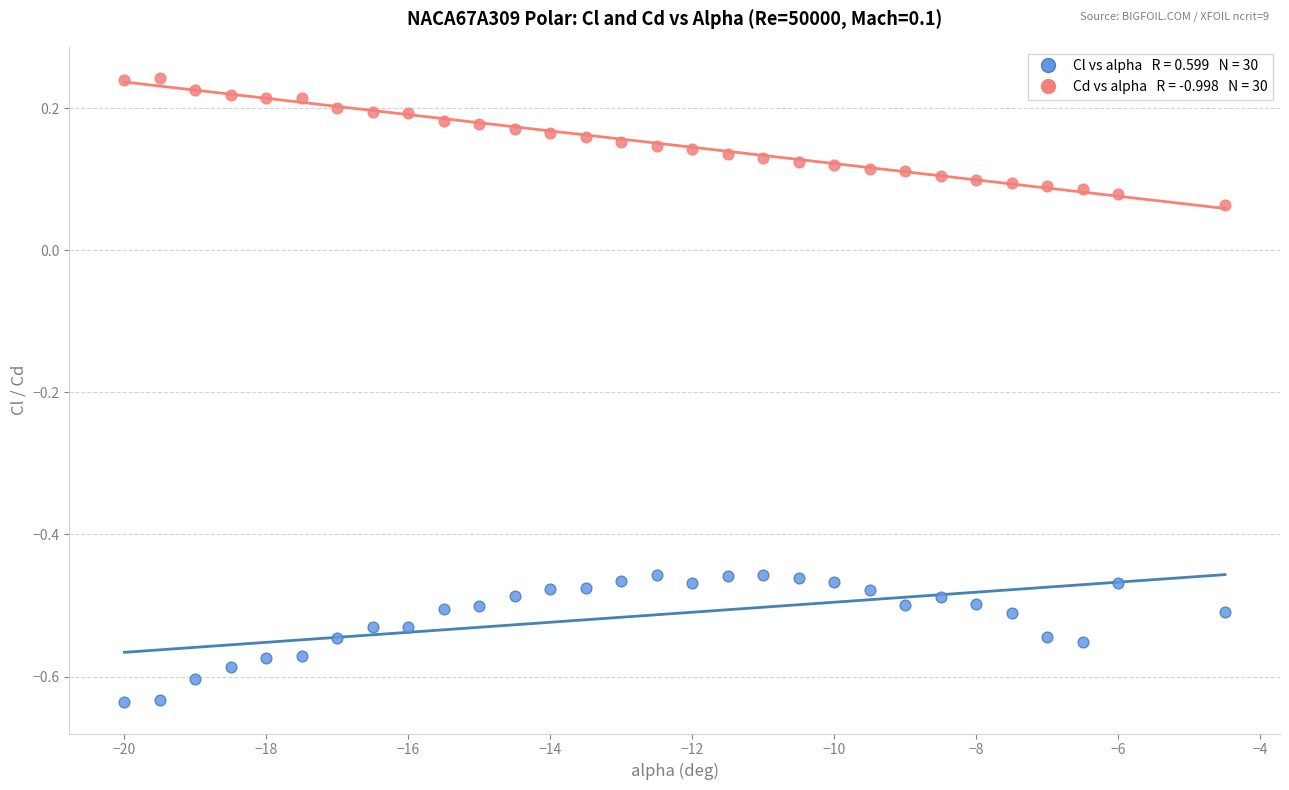

Across all data points, what is the range of X values (max minus min)?

15.5